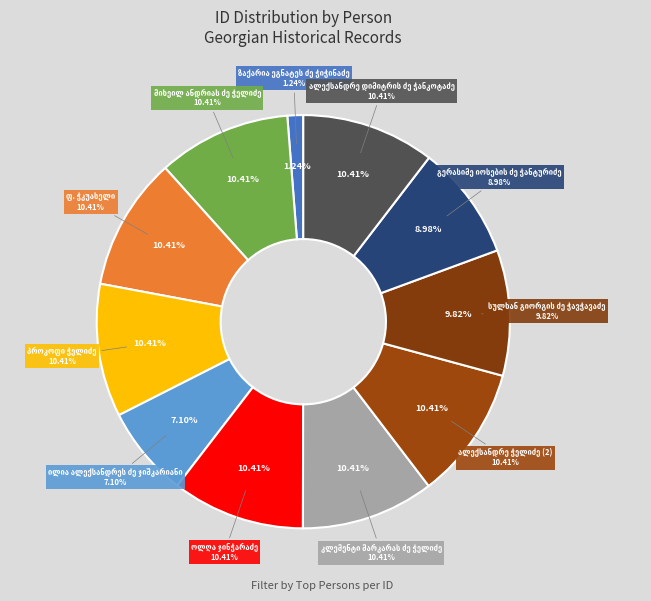

Rank the categories by value from lowest to highest.

ზაქარია ეგნატეს ძე ჭიჭინაძე, ილია ალექსანდრეს ძე ჯიშკარიანი, გერასიმე იოსების ძე ჭანტურიძე, სულხან გიორგის ძე ჭავჭავაძე, ალექსანდრე ჭელიძე (2), კლემენტი მარკარას ძე ჭელიძე, ოლღა ჯინჭარაძე, პროკოფი ჭელიძე, ფ. ჭკუასელი, ალექსანდრე დიმიტრის ძე ჭანკოტაძე, მიხეილ ანდრიას ძე ჭელიძე